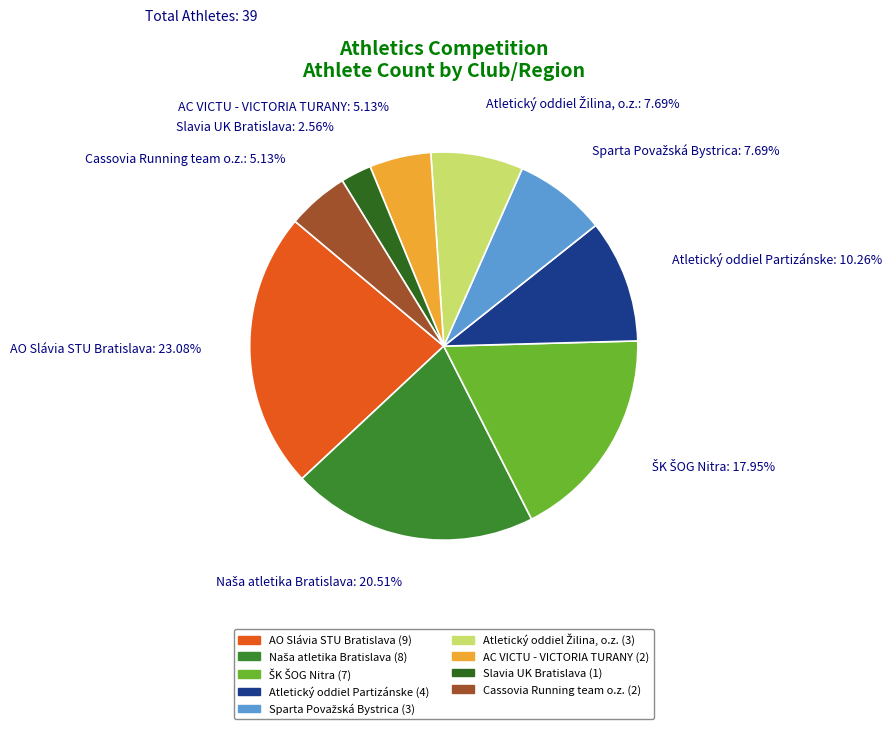

What is the smallest slice in the pie chart?

Slavia UK Bratislava